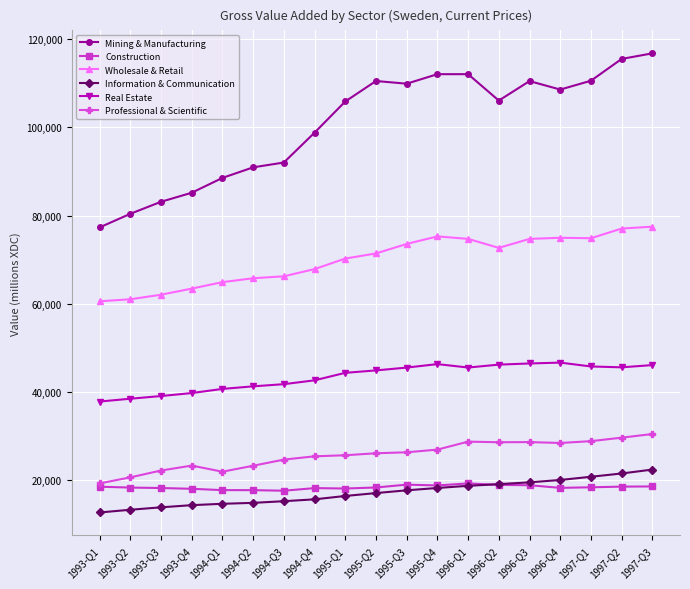

True or false: Professional & Scientific and Mining & Manufacturing cross at least once.

False